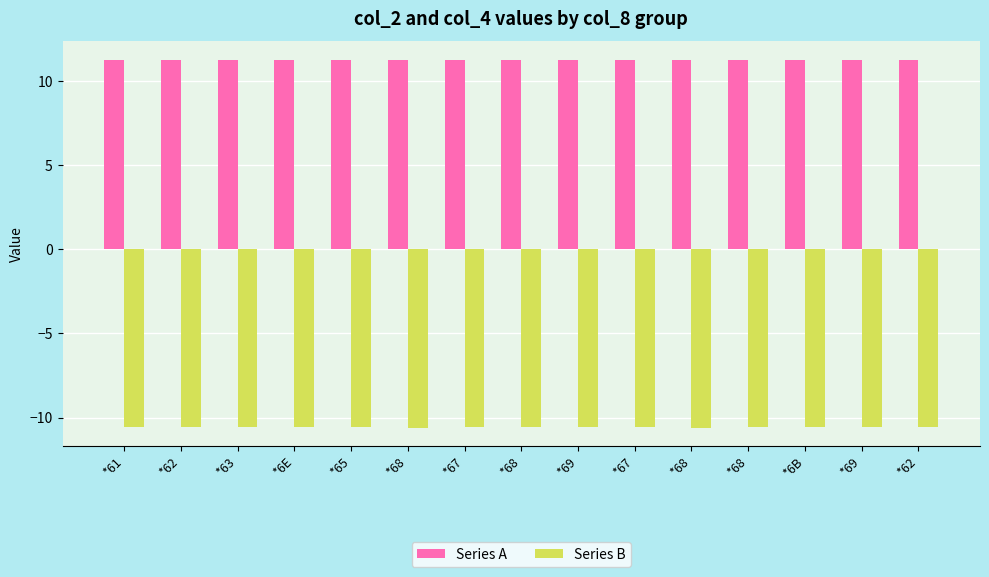

What is the value of the Series B bar at the 1st from the left?

-10.6